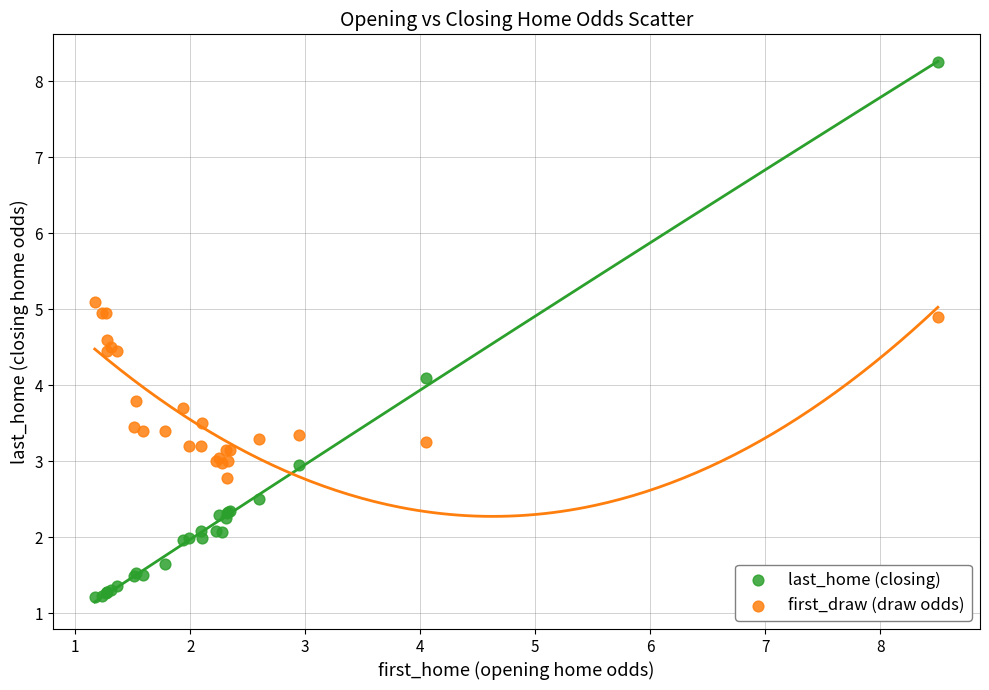

Across all series, what Y value is closest to 4?

4.1